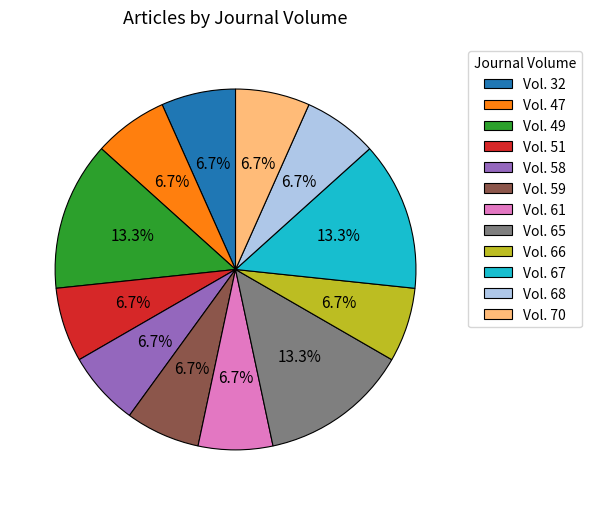

How much of the chart is everything except Vol. 58?

93.3%